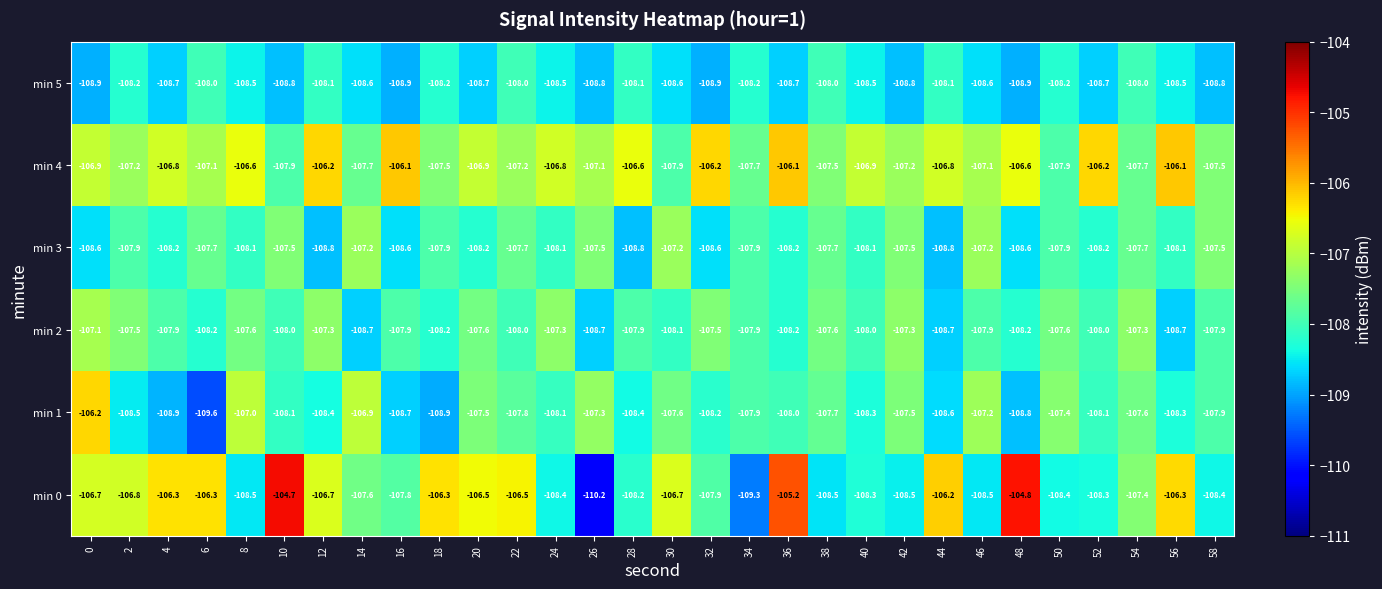

How many data points does each series have?

30